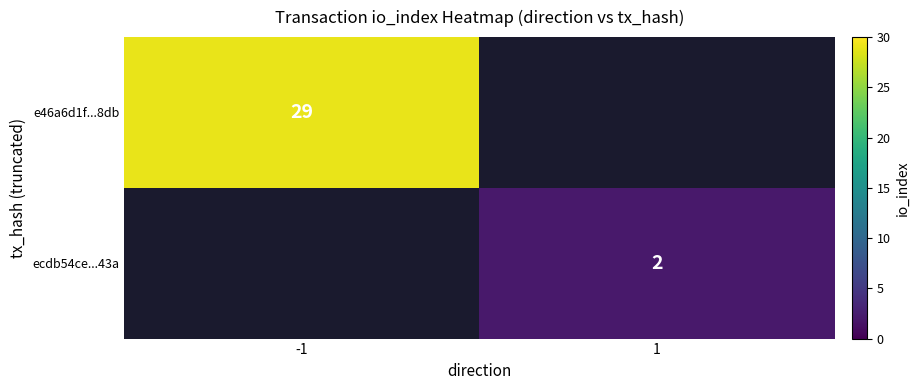

Is it true that ecdb54ce...43a equals 2 at 1?

True